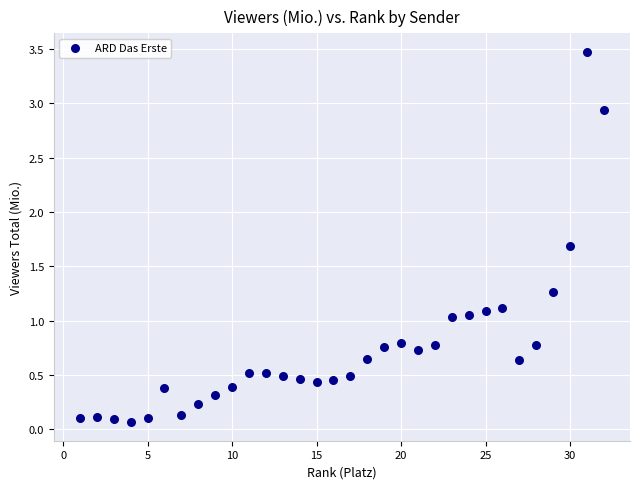

What is the range of X values (max minus min)?

31.0